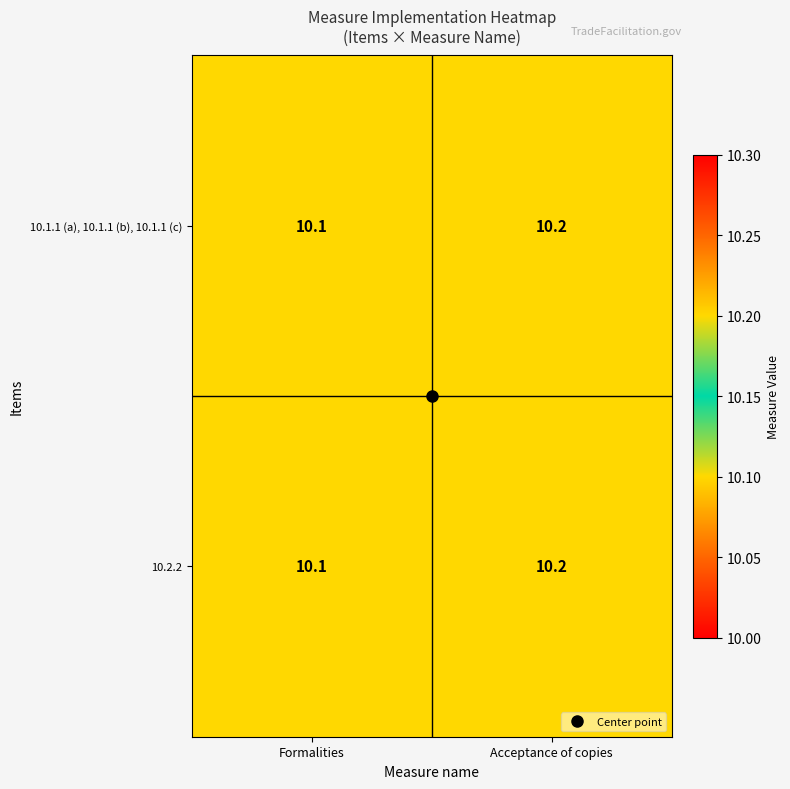

The value of 10.2.2 at Acceptance of copies is 10.2. True or false?

True